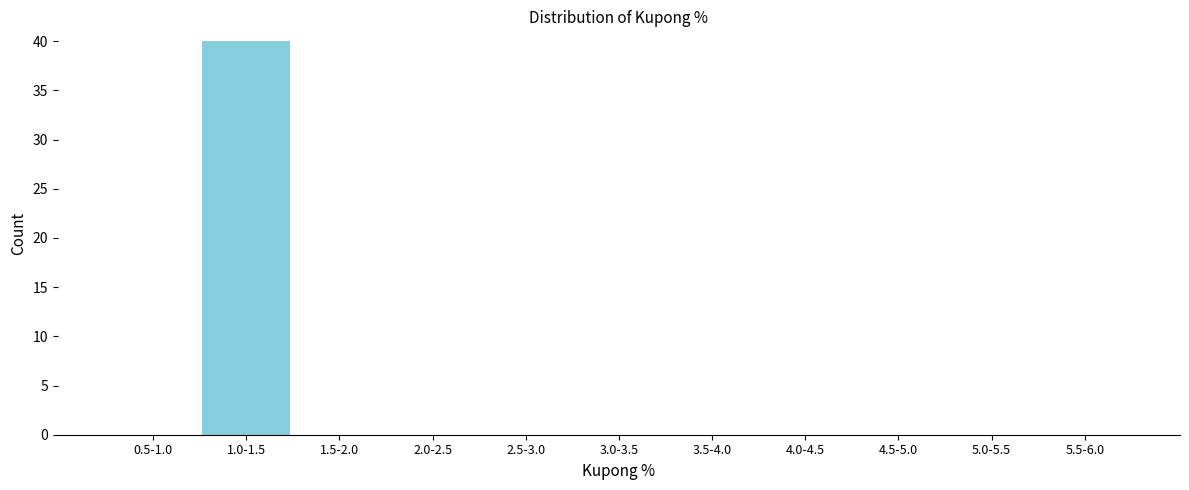

Reading left to right, list all the values displayed in this chart.

0.5-1.0=0	1.0-1.5=40	1.5-2.0=0	2.0-2.5=0	2.5-3.0=0	3.0-3.5=0	3.5-4.0=0	4.0-4.5=0	4.5-5.0=0	5.0-5.5=0	5.5-6.0=0